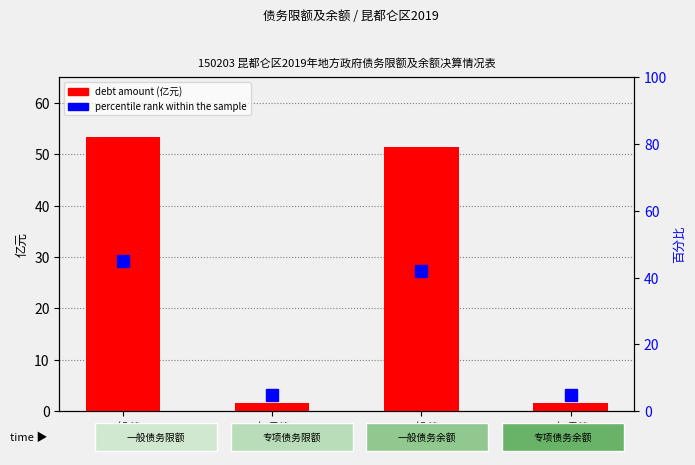

What is the difference between the percentile rank values at 专项债
务限额 and 一般债
务余额?

37.0